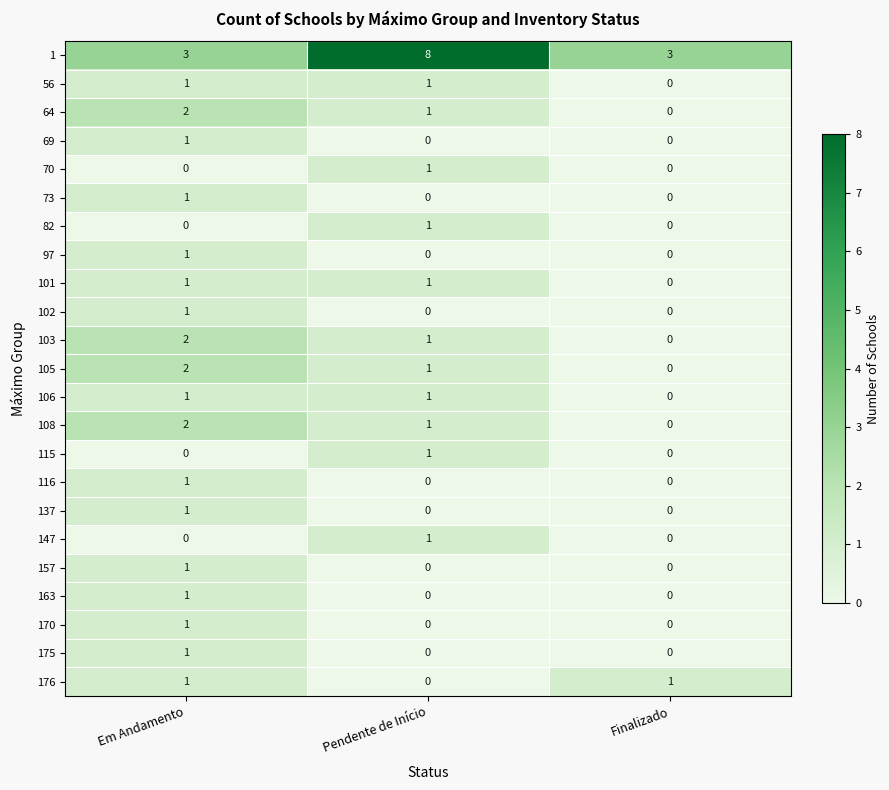

At how many categories does at least one series exceed 0?

3